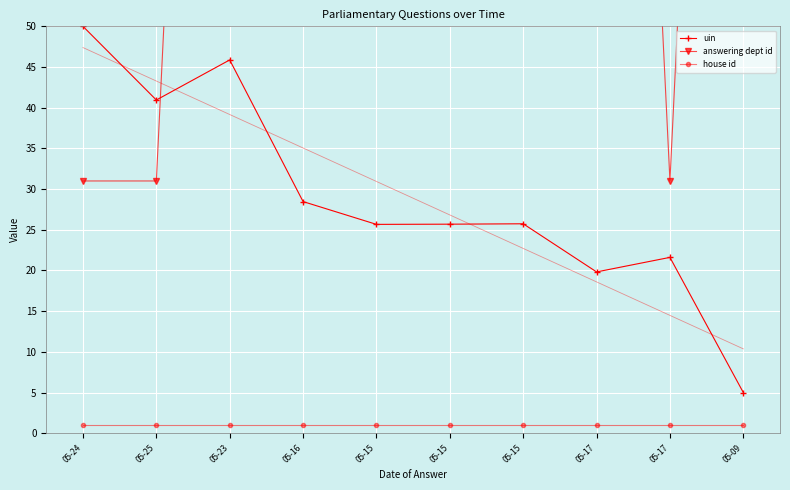

What is the difference between the second highest and second lowest values in the uin series?

26.0